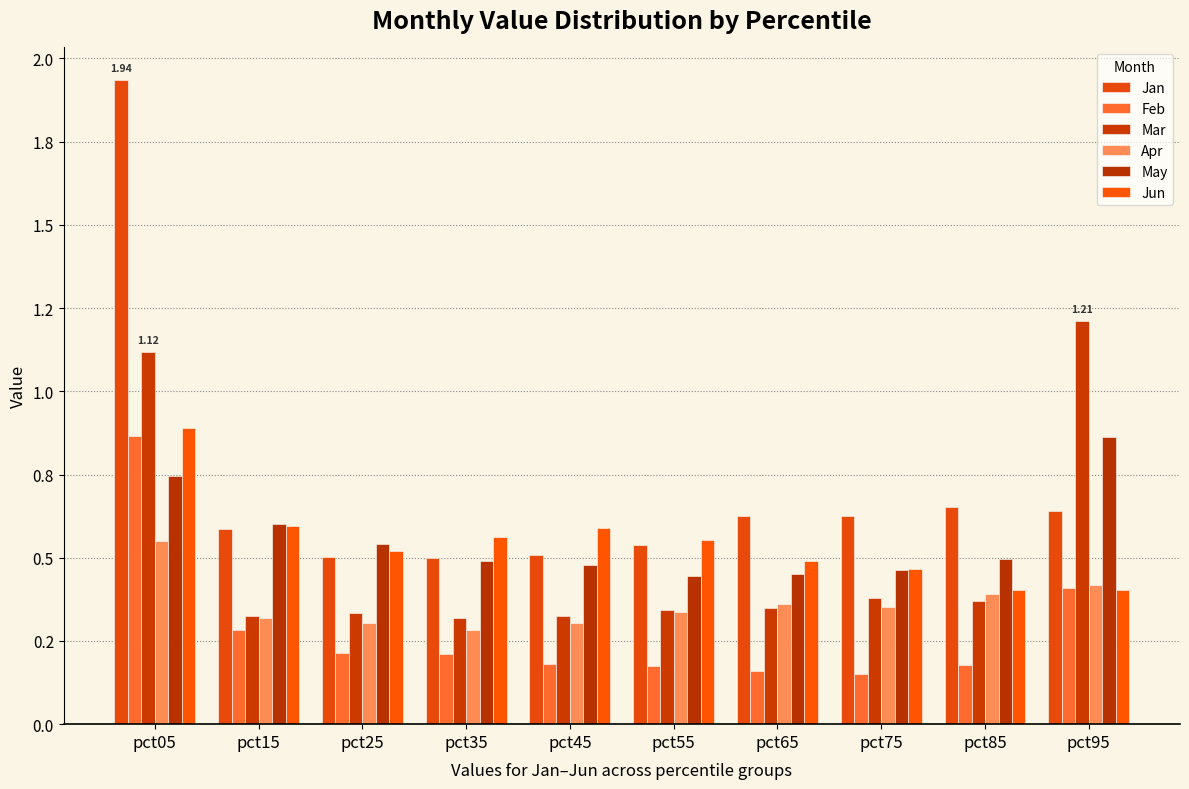

Which category has the lowest value across all series?

pct75